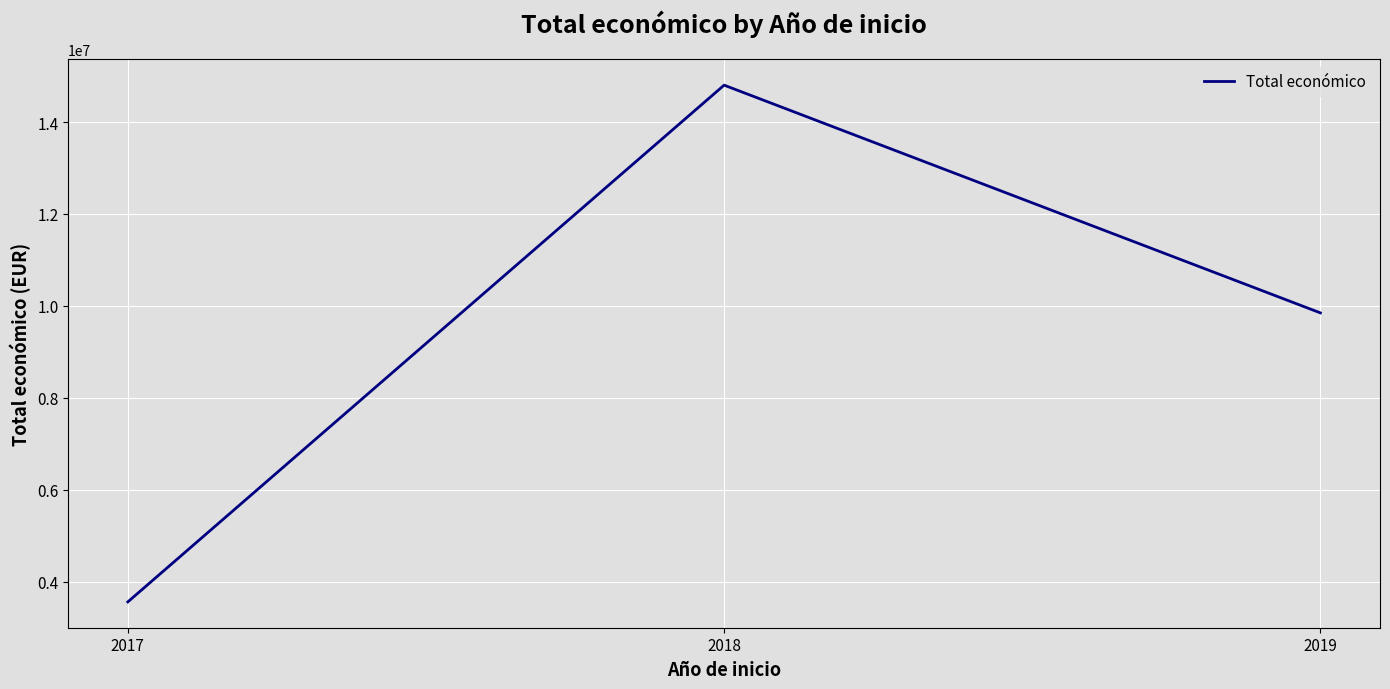

How many distinct data groups are displayed?

1